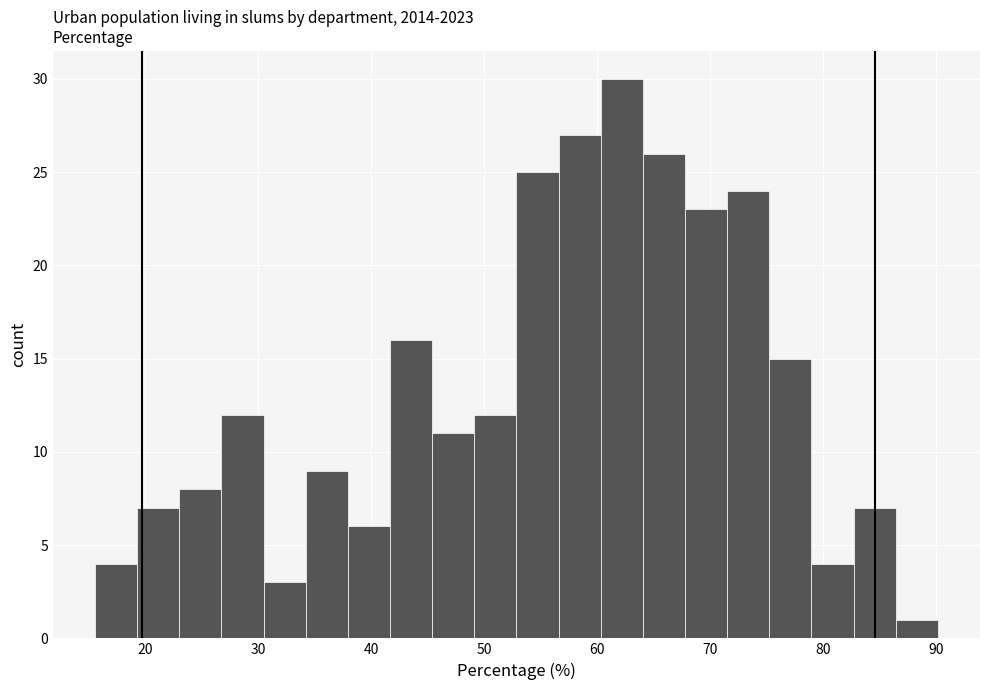

Read against the x-axis, roughly where is the centre of the tallest bar?

62